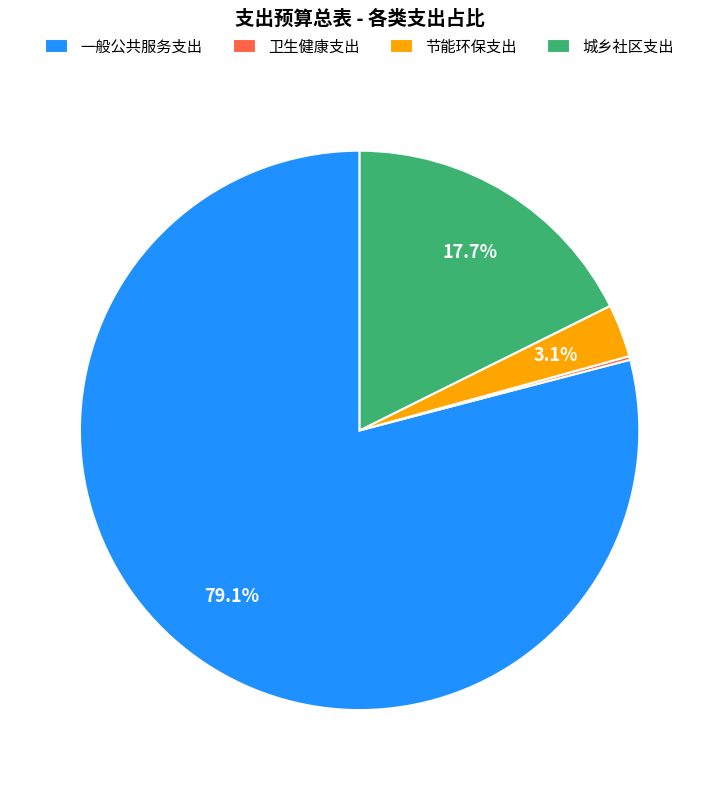

Which slice is the largest?

一般公共服务支出